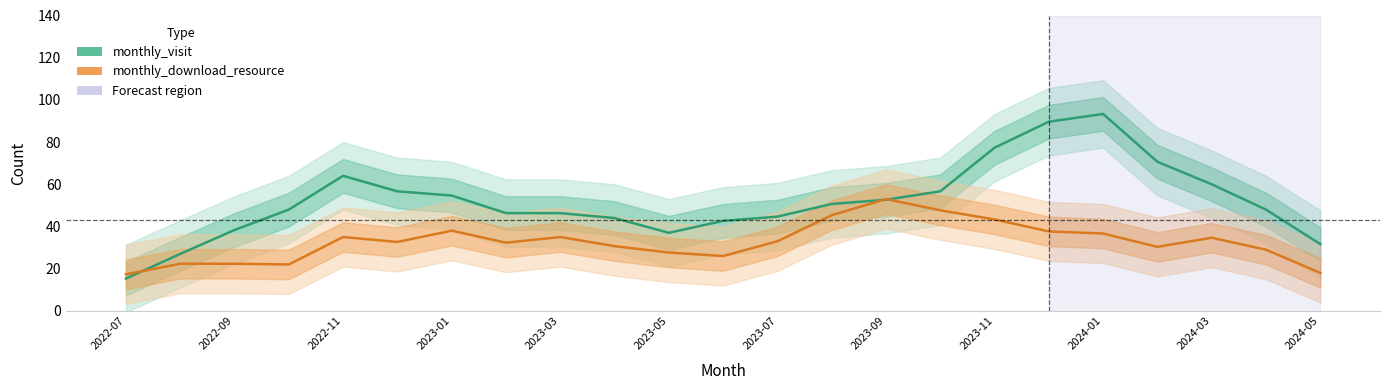

Rank the series by their maximum value, from highest to lowest.

monthly_visit, monthly_download_resource